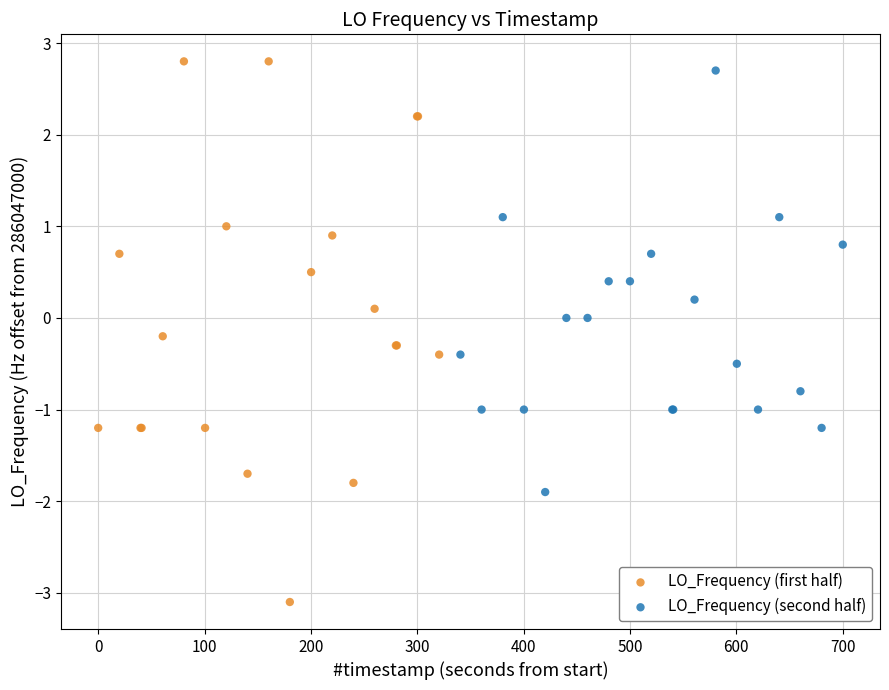

Which series contains the lowest Y value?

LO_Frequency (first half)